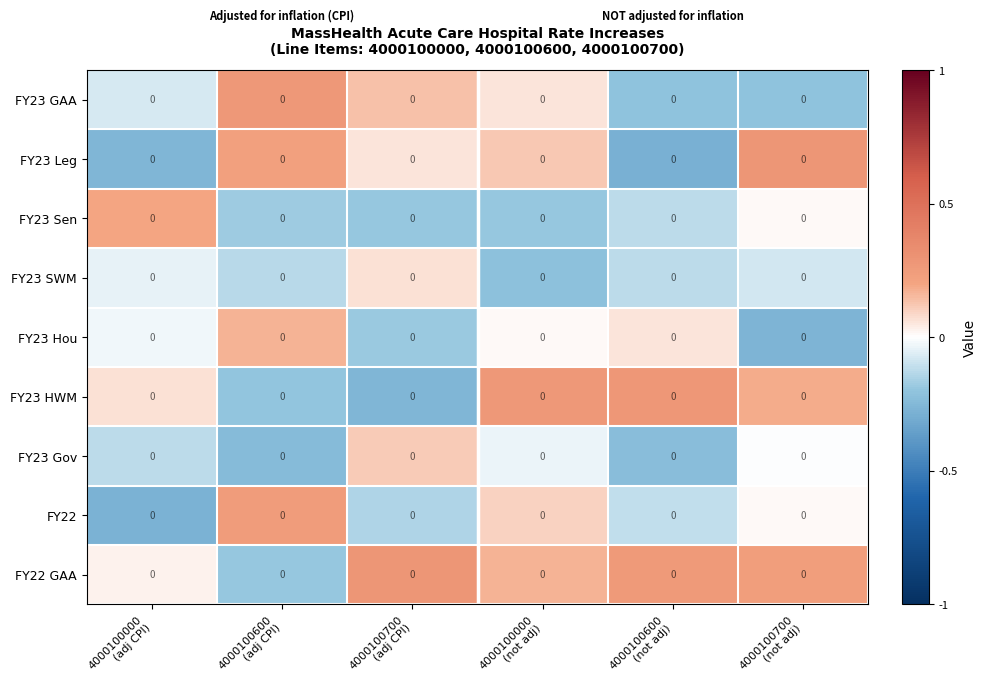

Rank the series at 4000100600 (adj CPI) from lowest to highest value.

FY23 Gov, FY23 HWM, FY22 GAA, FY23 Sen, FY23 SWM, FY23 Hou, FY23 Leg, FY22, FY23 GAA